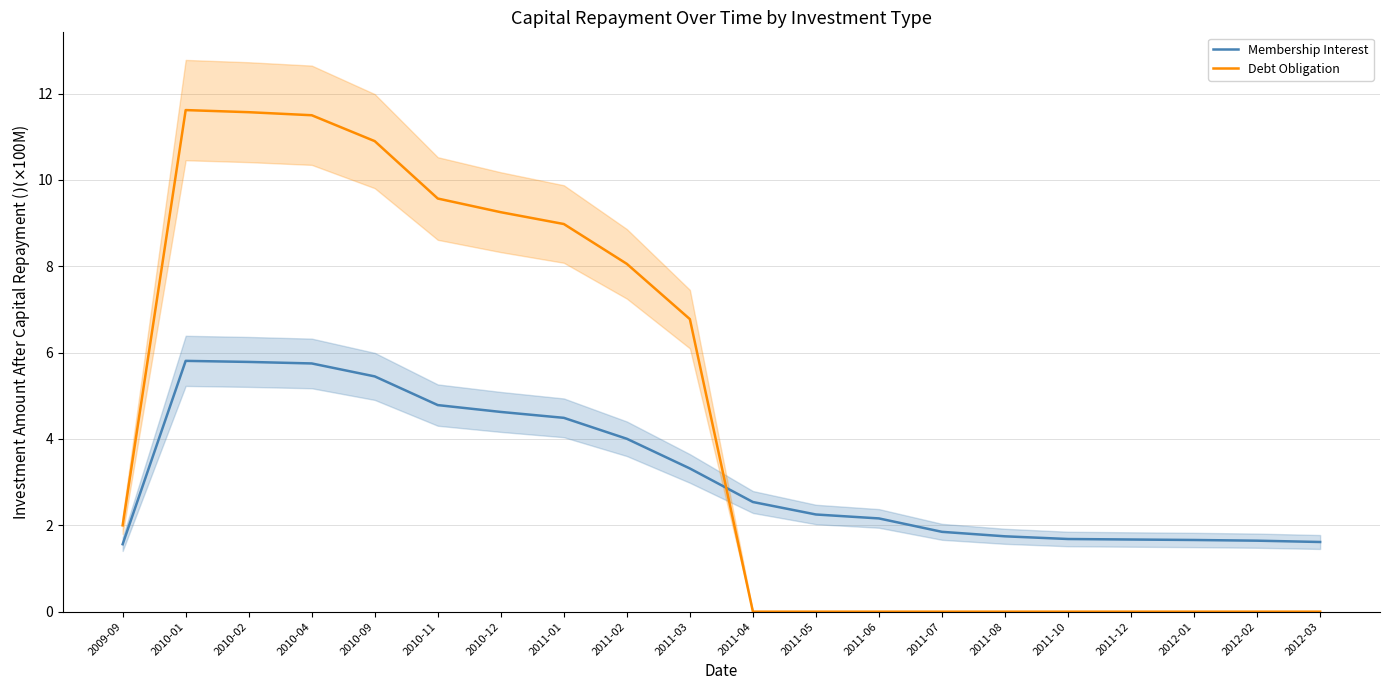

At 2010-01, list the series in order from largest to smallest.

Debt Obligation, Membership Interest